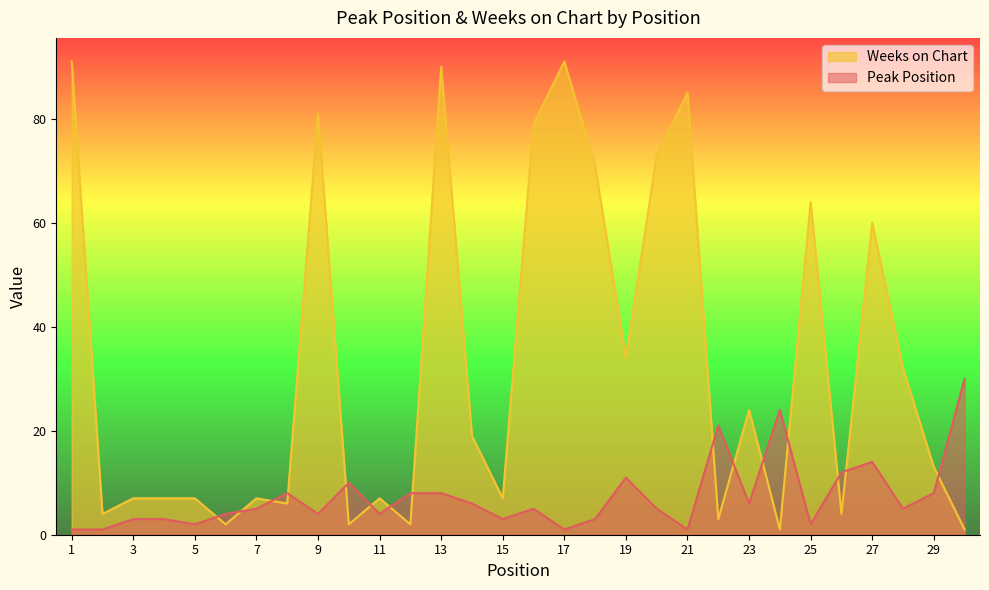

Rank the series by their average value, from lowest to highest.

Peak Position, Weeks on Chart